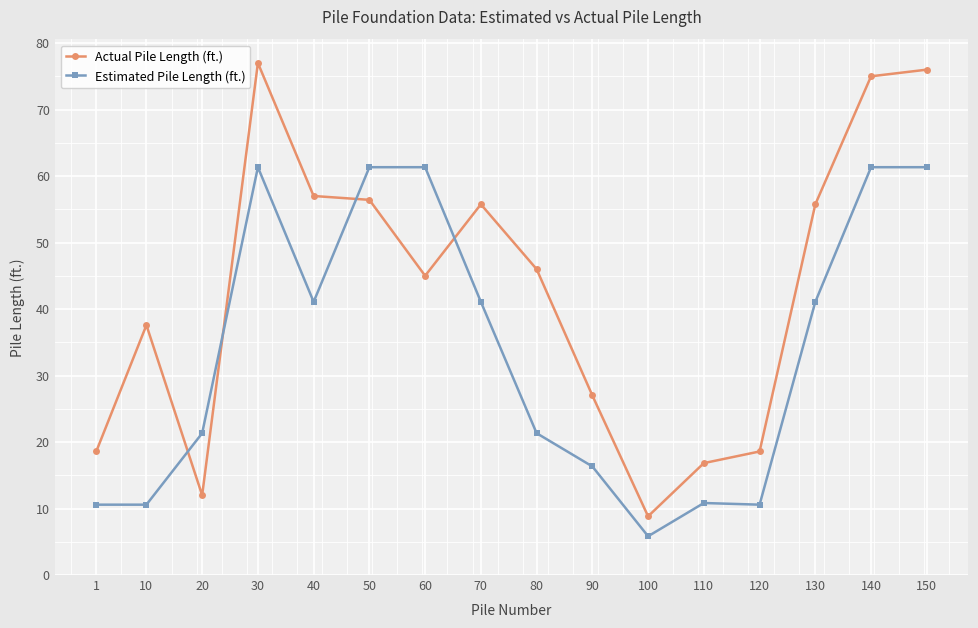

What are all the series names shown in the legend?

Actual Pile Length (ft.), Estimated Pile Length (ft.)